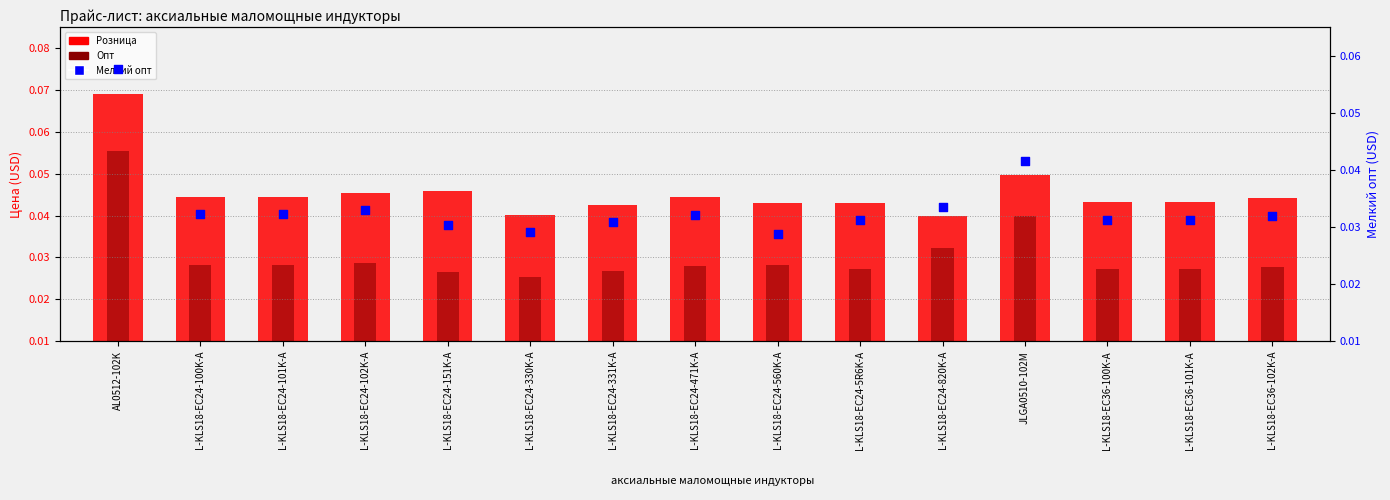

Which series has the largest total across all categories?

Розница